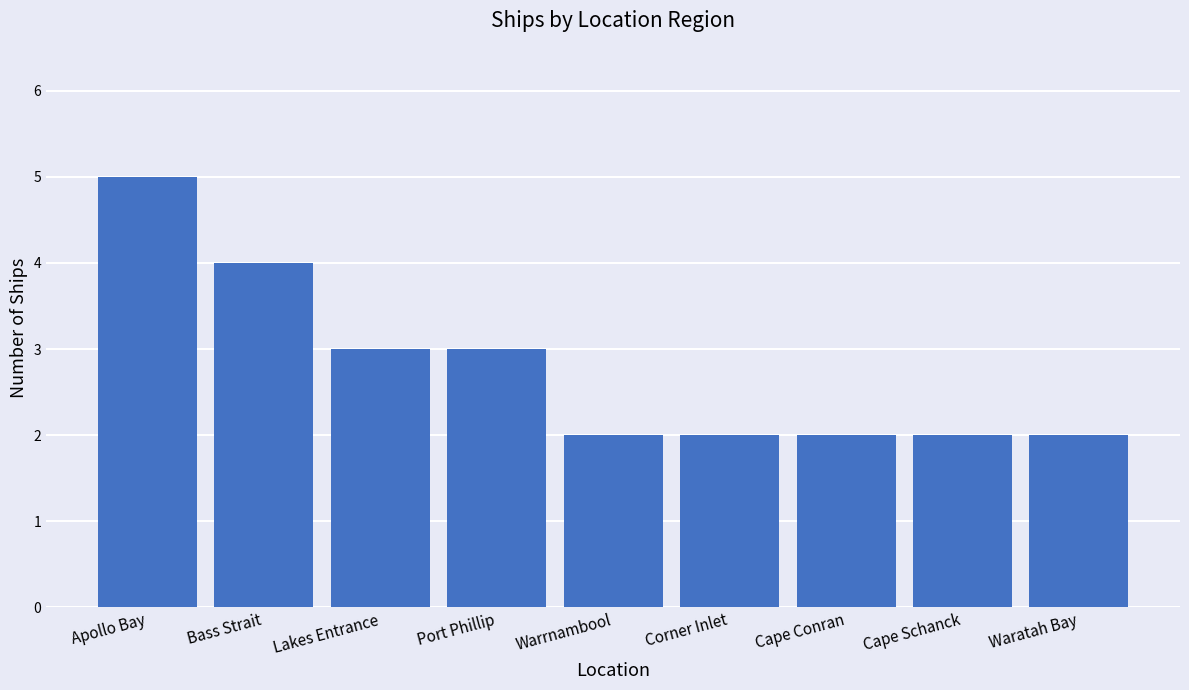

What position from the right is Cape Conran?

3